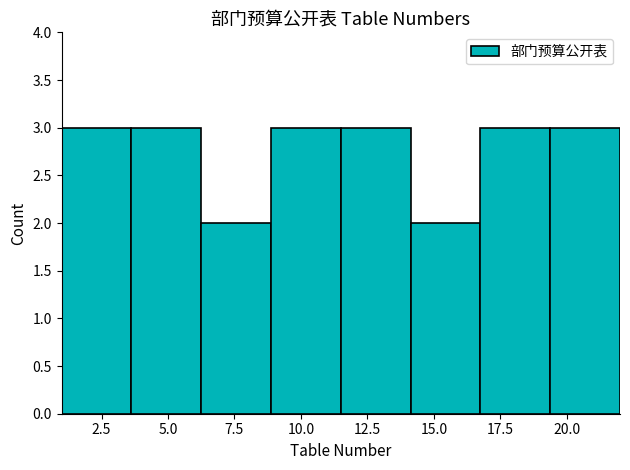

How tall is the bar that spans 9.0 to 11.5 on the x-axis? Neither the bar edges nor the heights are printed on the chart, so give them approximately, as read against the axes.

3